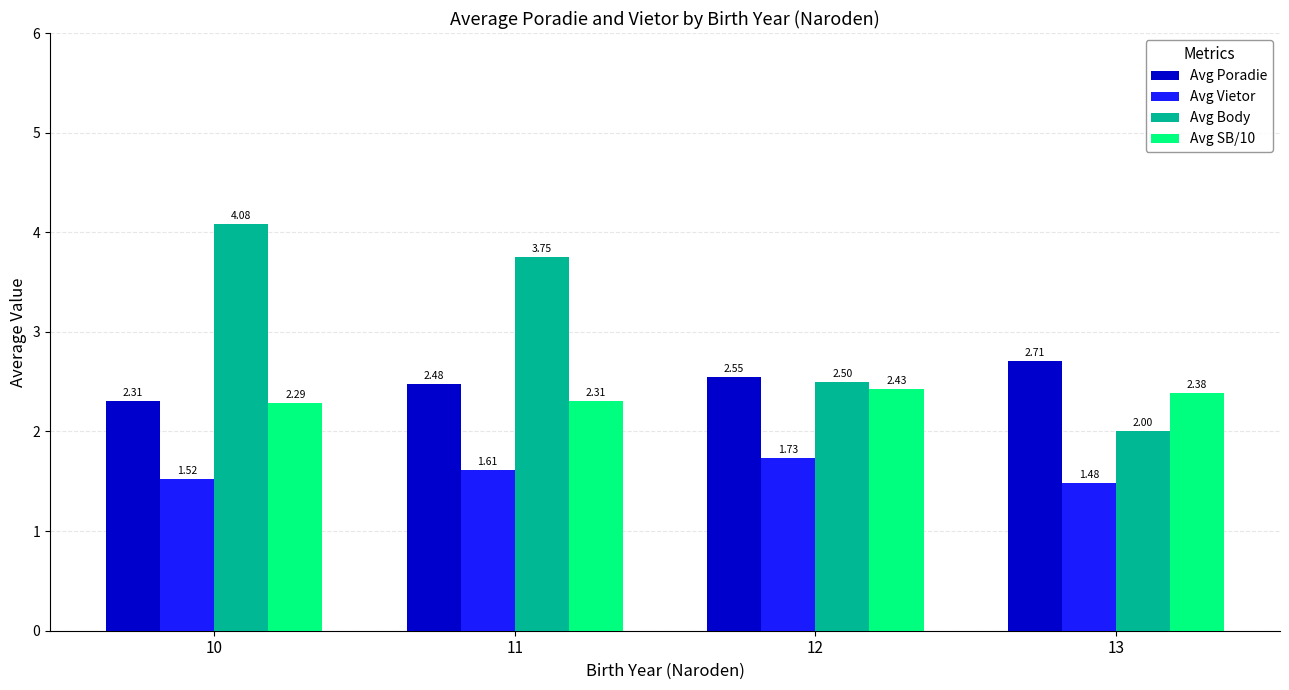

True or false: Avg Poradie has a value of 2.3 at 10.

True